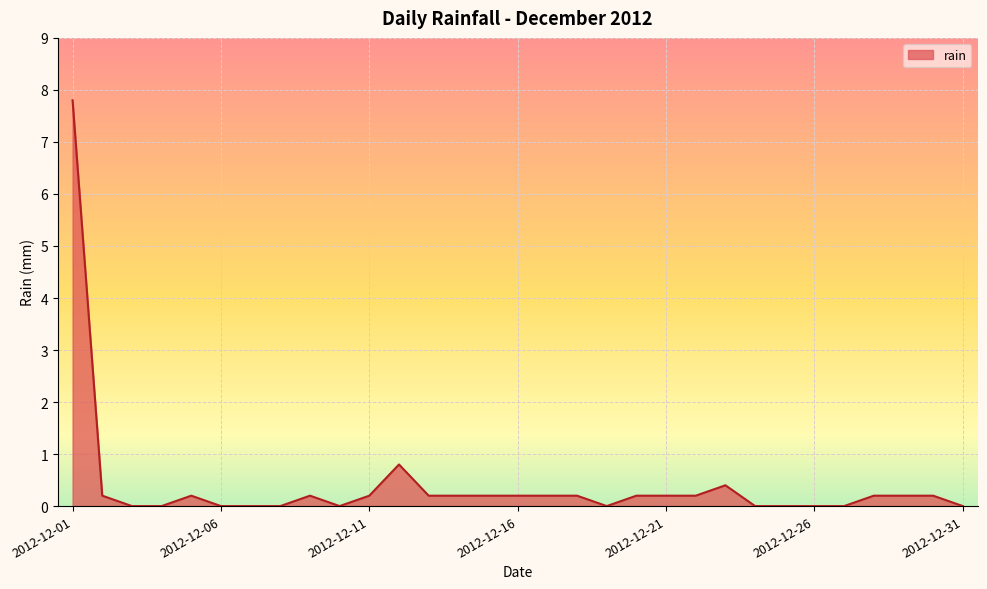

What is the maximum value shown in the chart?

7.8